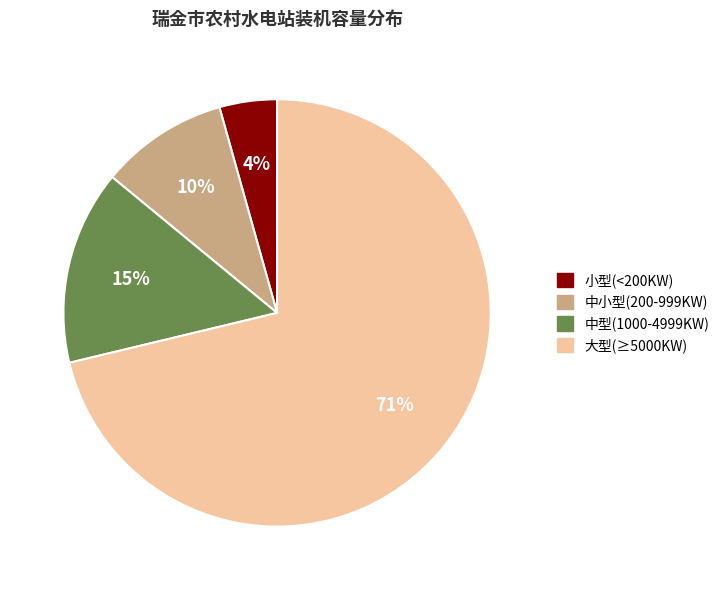

To the nearest percent, what is the average slice percentage?

25%